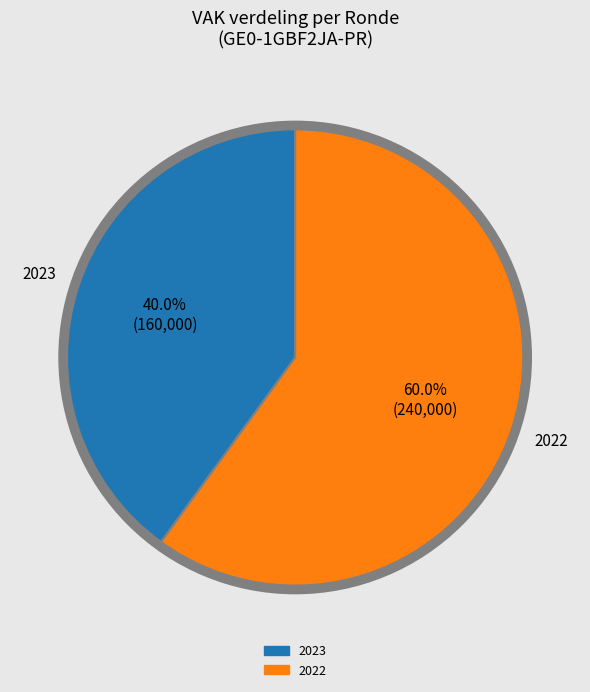

Does any single category account for the majority?

Yes